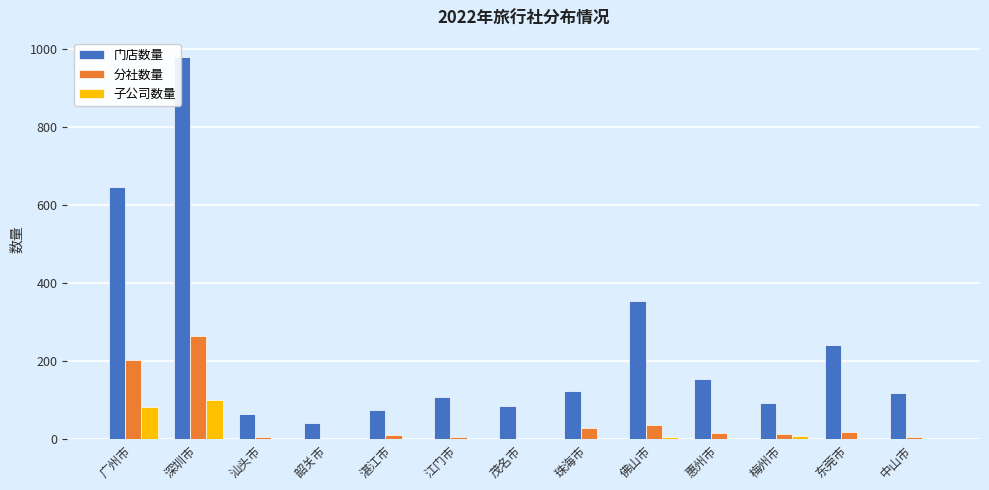

At which label does 分社数量 first exceed 13?

广州市